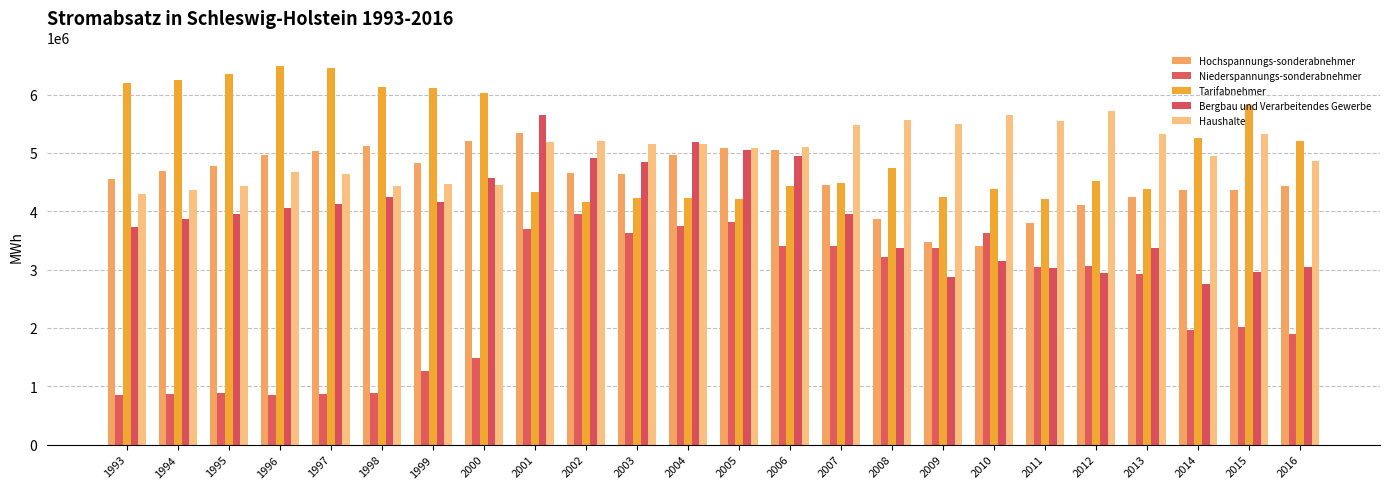

What is the total value across all series at 1998?

20799958